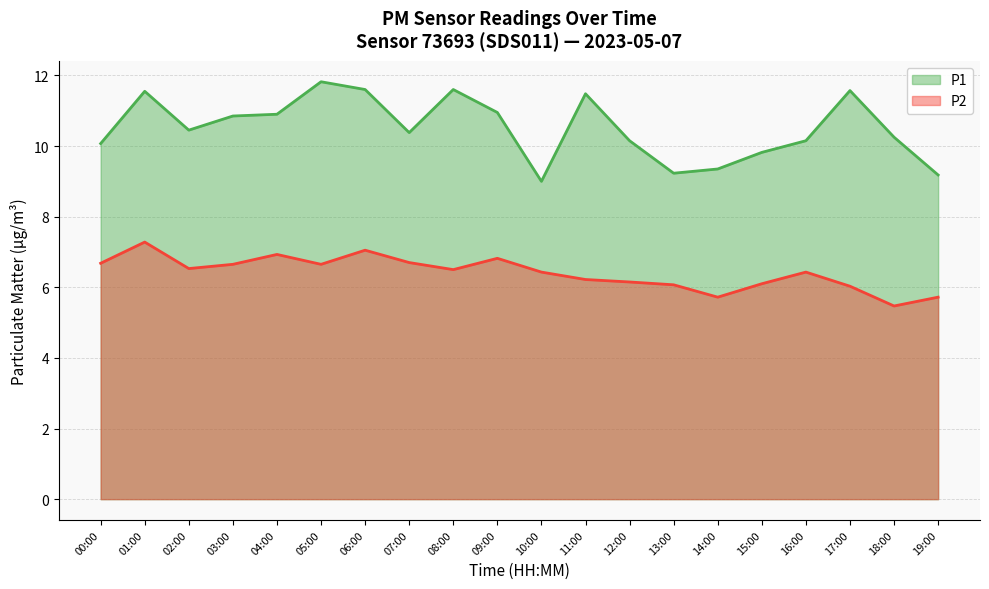

Rank the series by their average value, from lowest to highest.

P2, P1